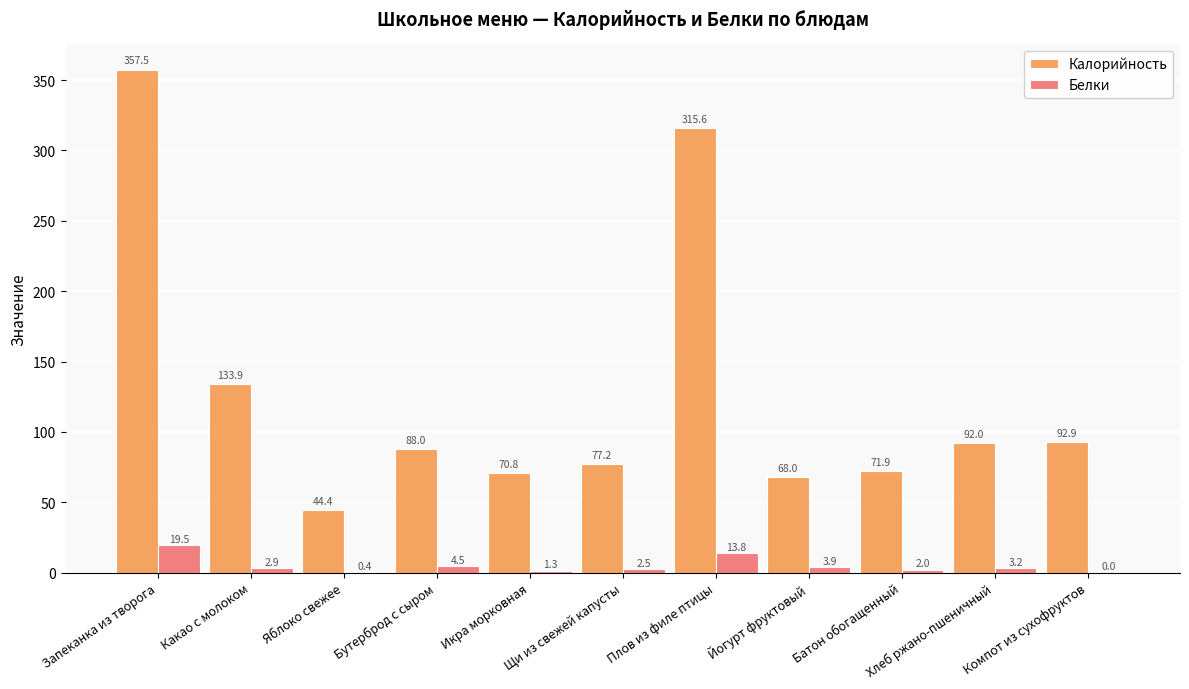

At which label does Калорийность first exceed 88?

Запеканка из творога